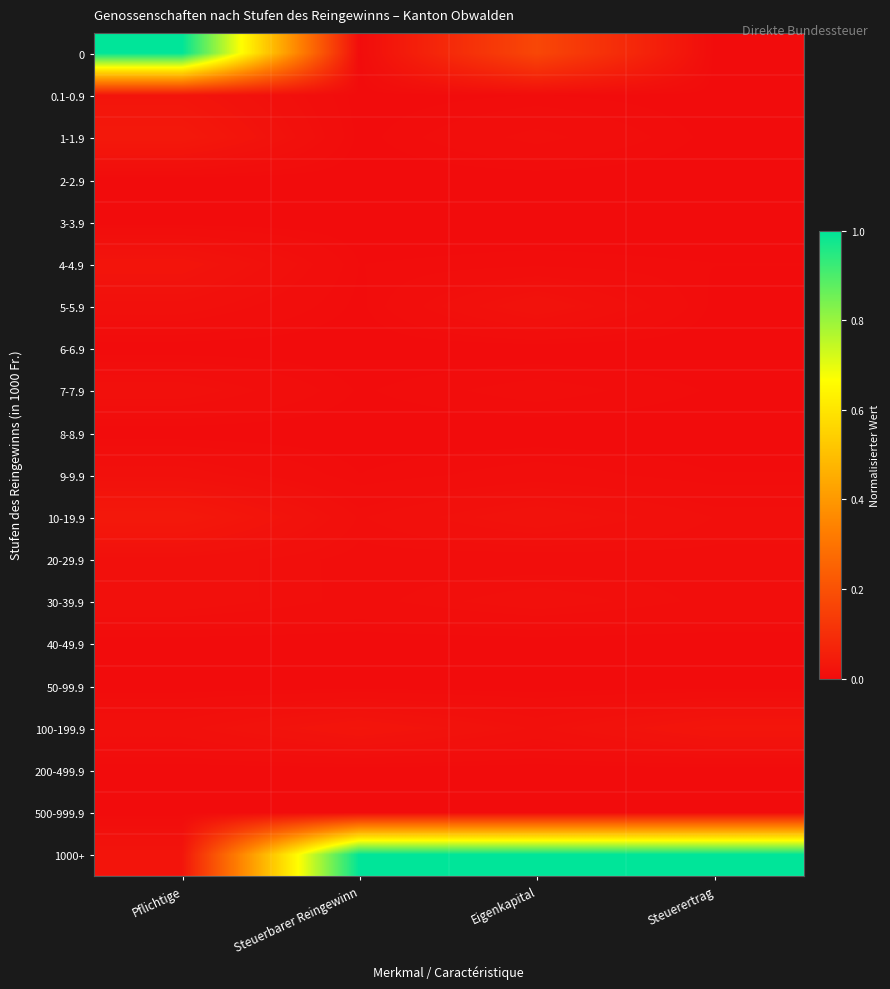

What is the difference between the highest and lowest values at Steuerertrag?

1.0